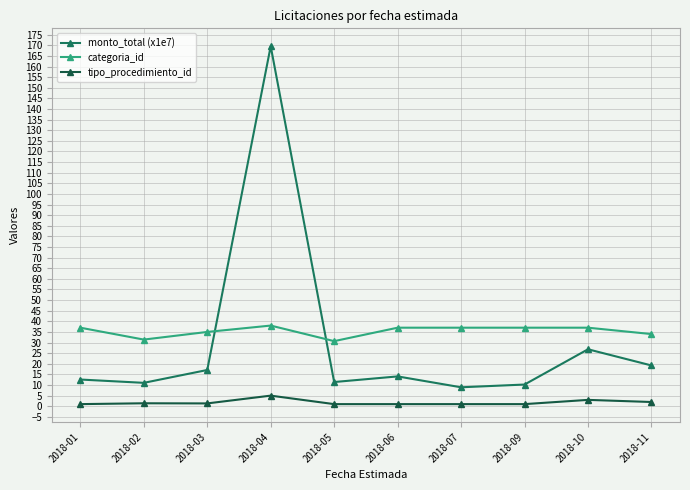

How many lines are shown in the chart?

3